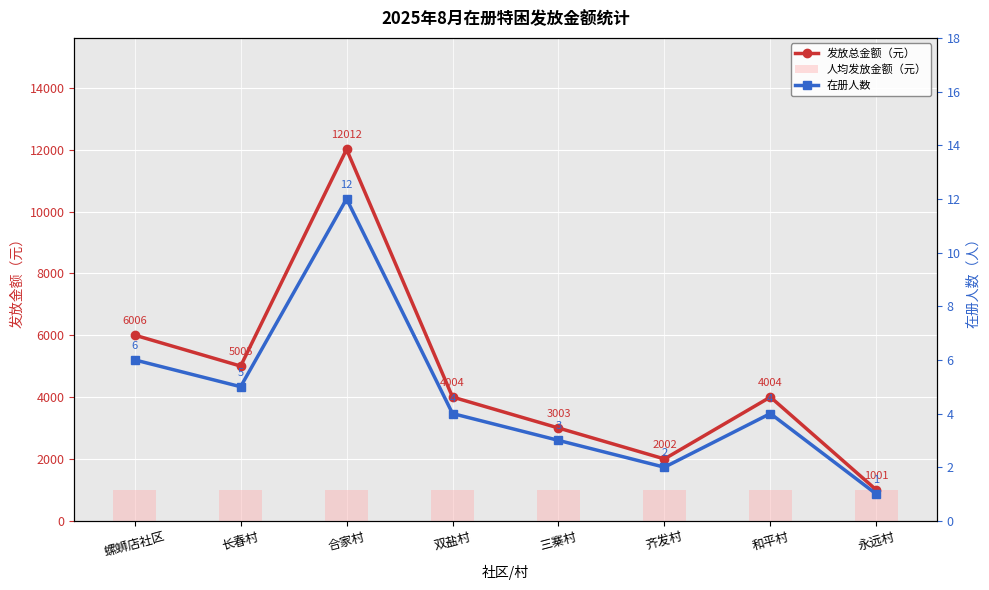

What position from the left is 螺蛳店社区?

1